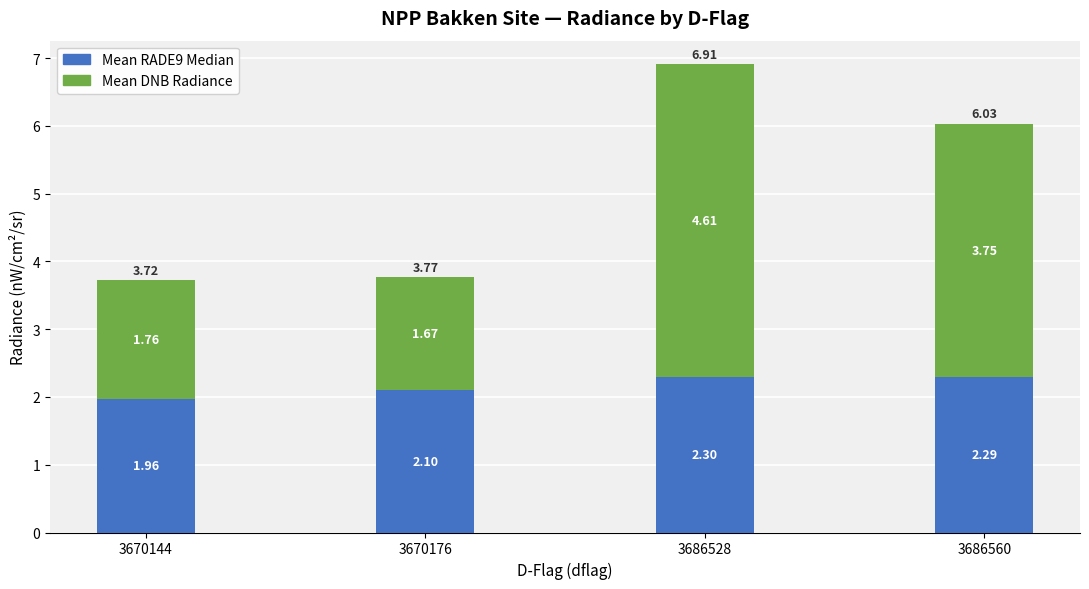

At which category is the sum across all series the highest?

3686528